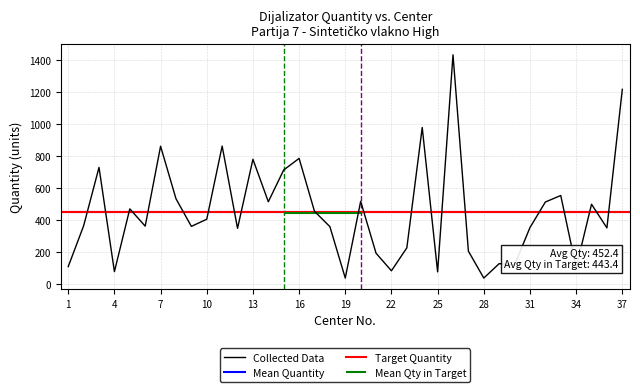

What is the ratio of the value at 16 to the value at 13?

1.0